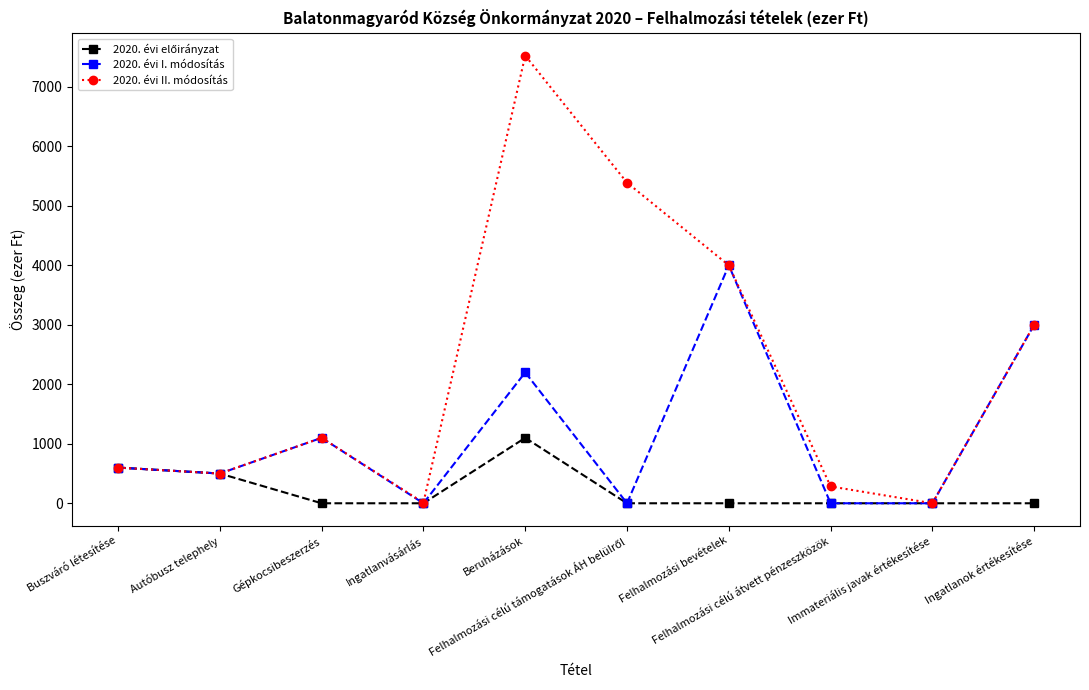

What is the greatest value displayed?

7526